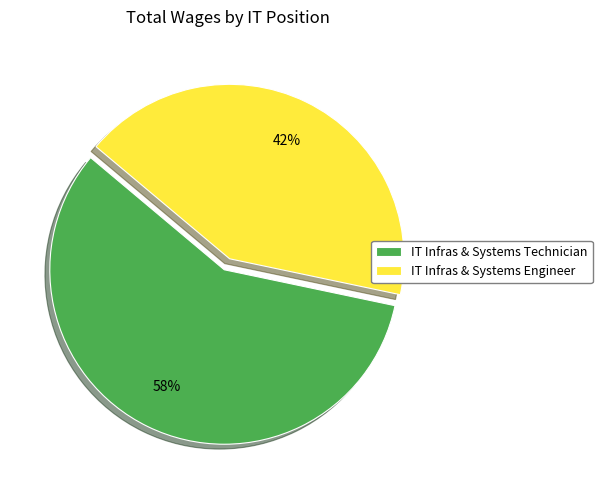

To the nearest percent, what percentage of the pie is IT Infras & Systems Technician?

58%